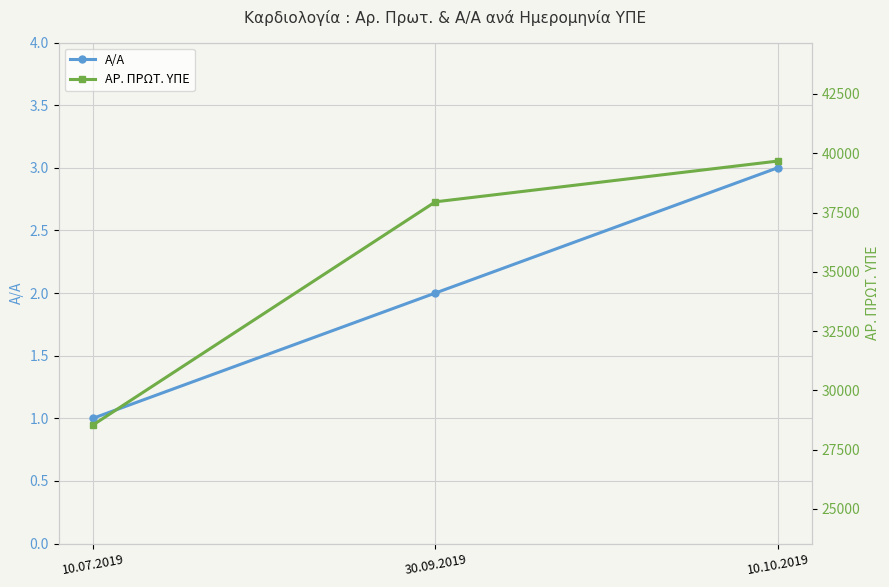

What is the label of the 3rd point from the left?

10.10.2019